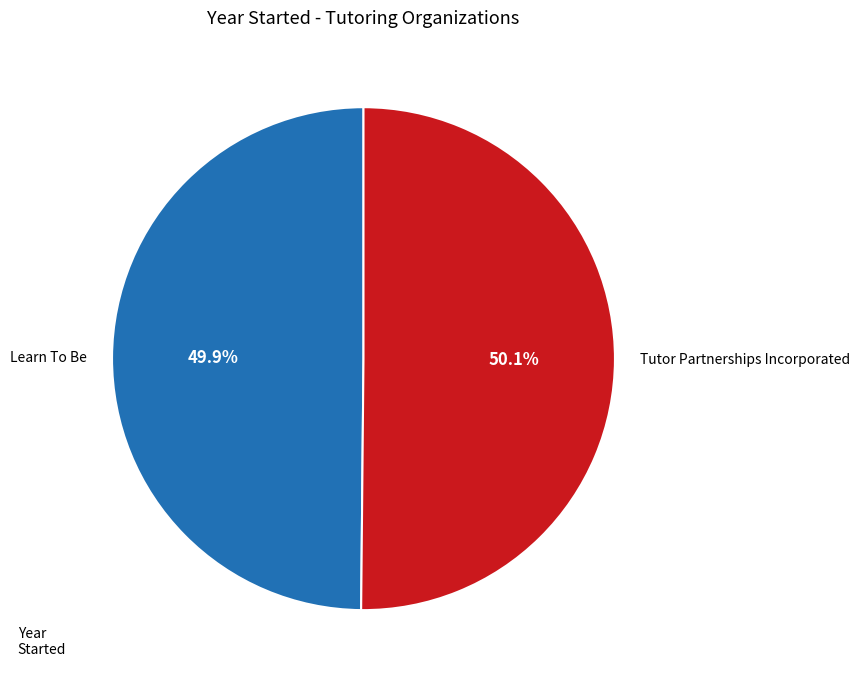

What is the ratio of the value at Learn To Be to the value at Tutor Partnerships Incorporated?

1.0